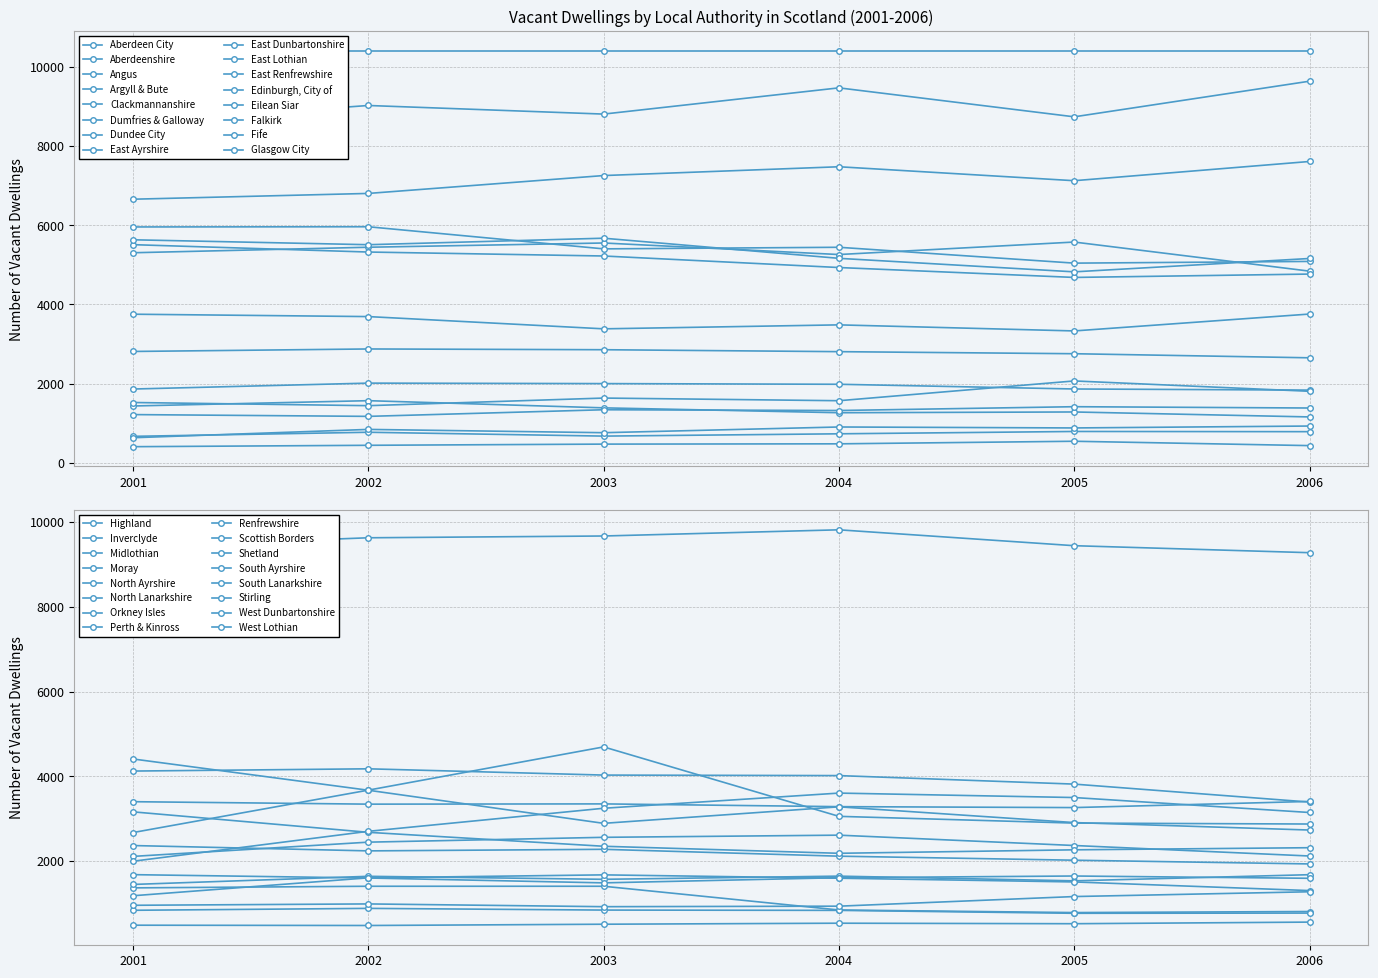

Where is 2002 nearest to the value 5420?

Aberdeen City